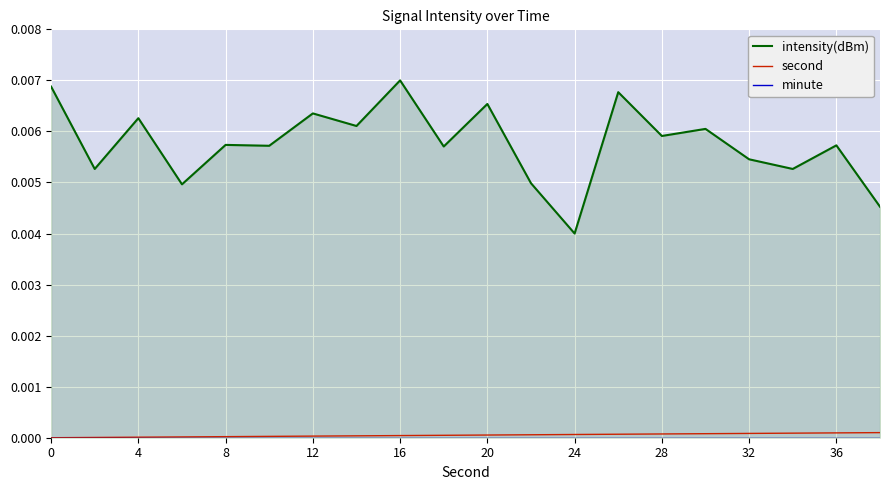

The second series shows 0.0 at 8. True or false?

True